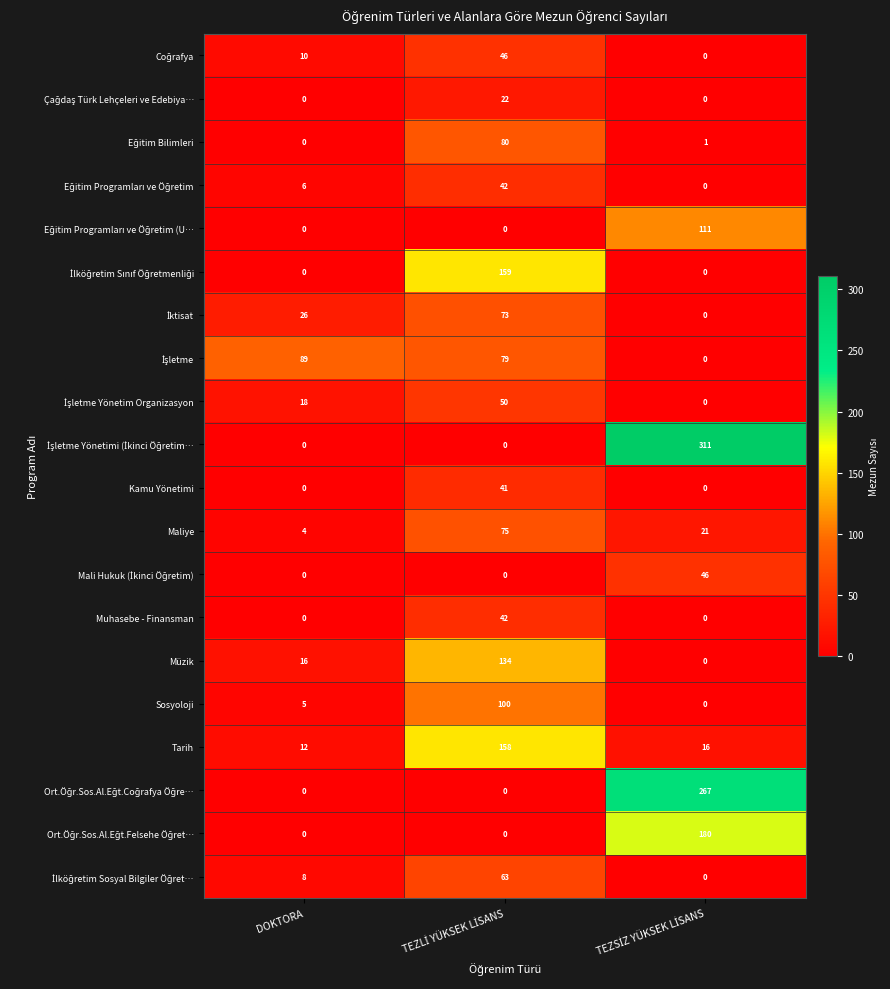

What is the lowest value of the Tarih series?

12